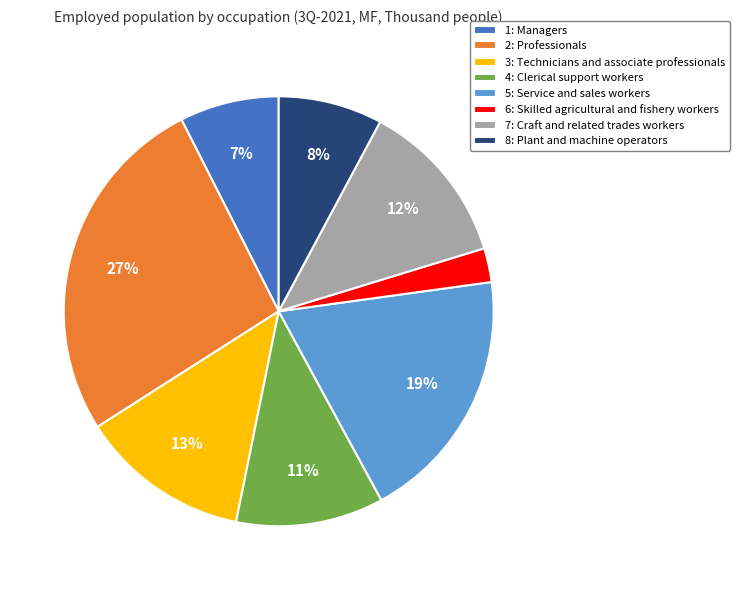

To the nearest percent, what portion does 8: Plant and machine operators represent?

8%